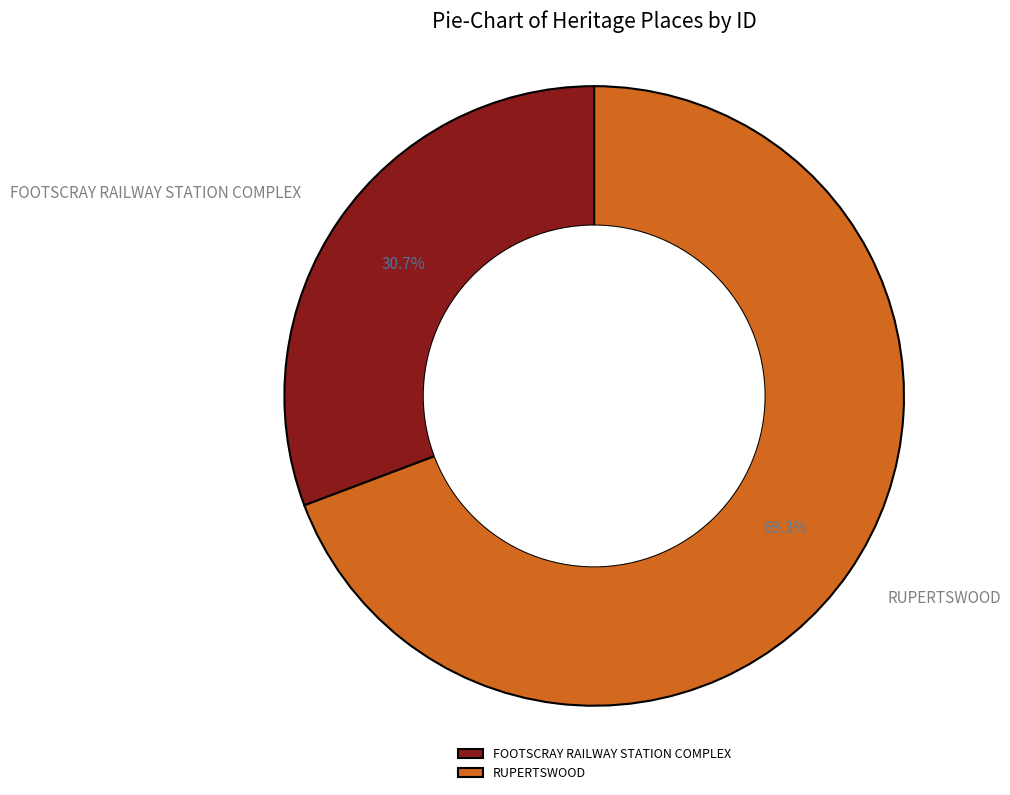

Does RUPERTSWOOD account for over 50% of the chart?

Yes